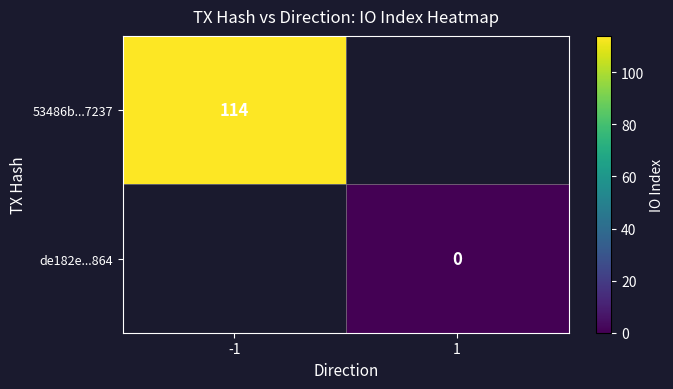

Which category has the highest value across all series?

-1